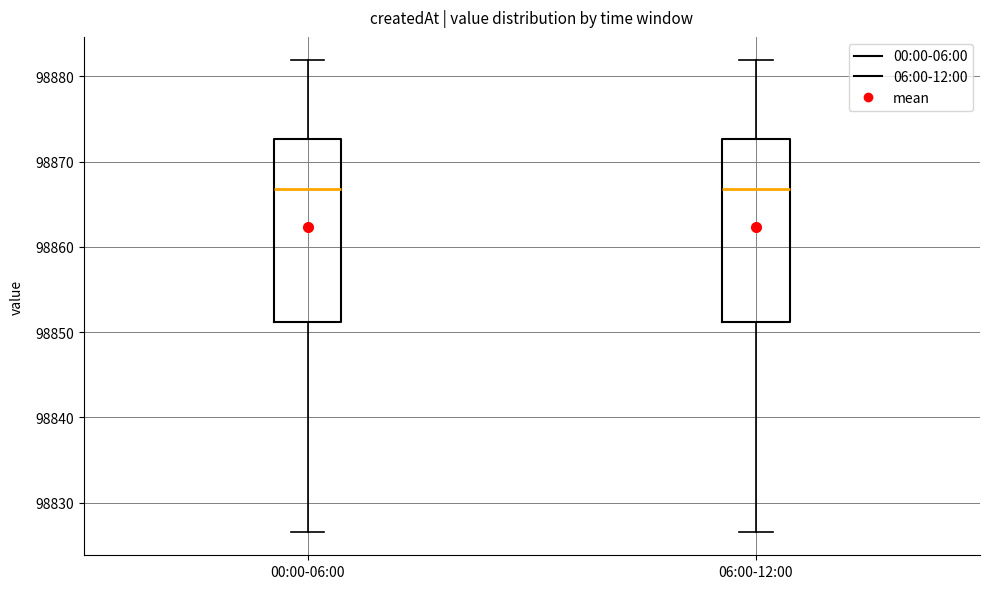

Reading left to right, read every box against the y-axis: the position of its median line, the range the box covers, and the ends of its whiskers. The values are not printed on the chart, so give them approximately, as read against the axis.

00:00-06:00: median 98867, box 98851 to 98873, whiskers 98827 to 98882
06:00-12:00: median 98867, box 98851 to 98873, whiskers 98827 to 98882